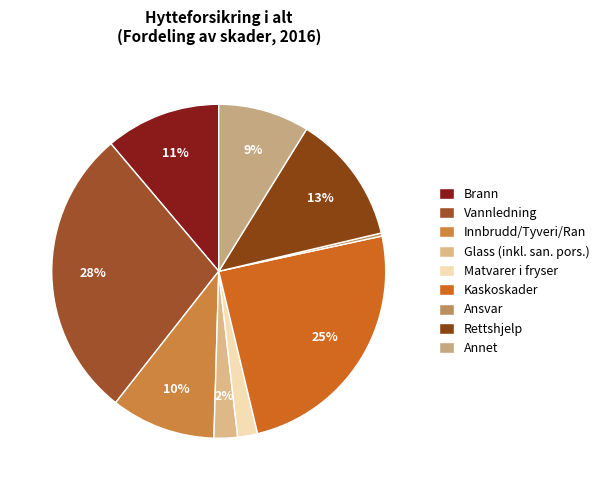

What percentage is the Brann slice, to the nearest percent?

11%